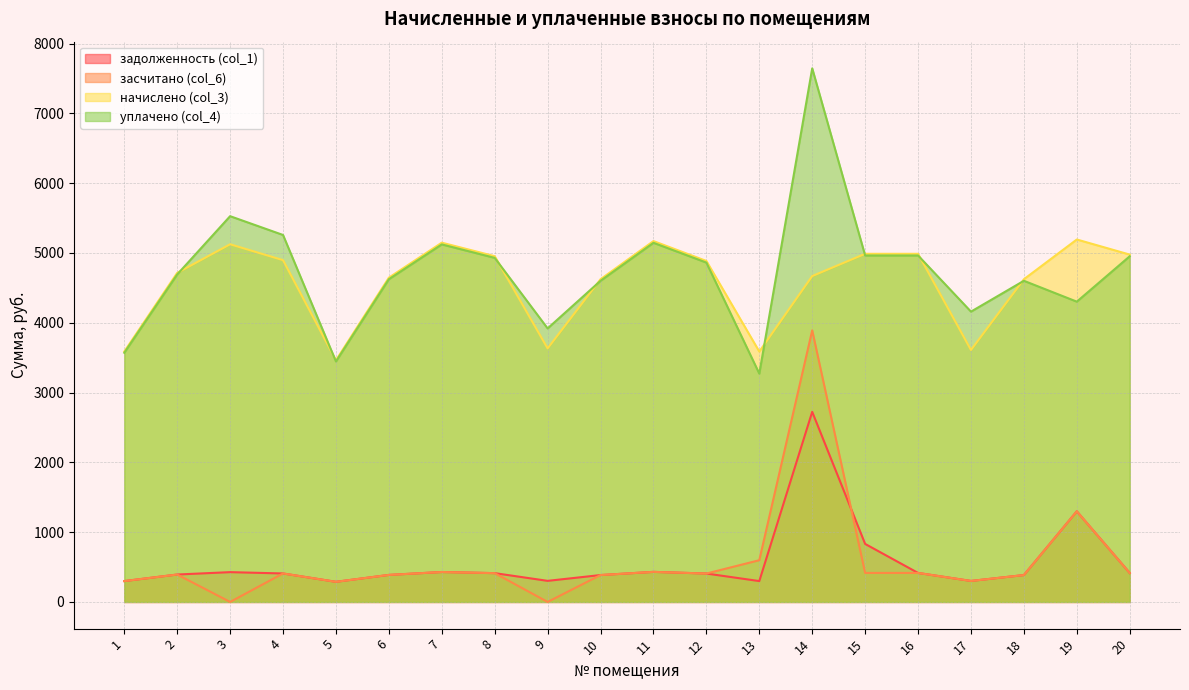

True or false: засчитано (col_6) has a value of 428.9 at 7.

True